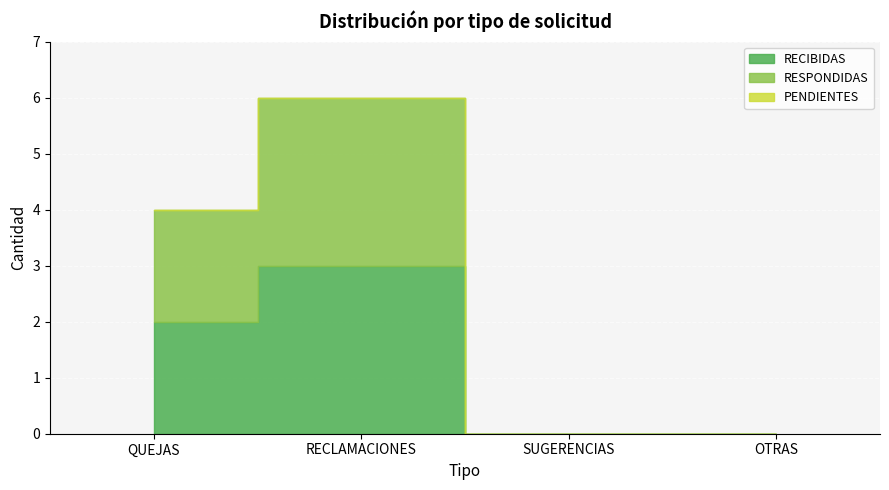

Between OTRAS and SUGERENCIAS, which is larger?

OTRAS